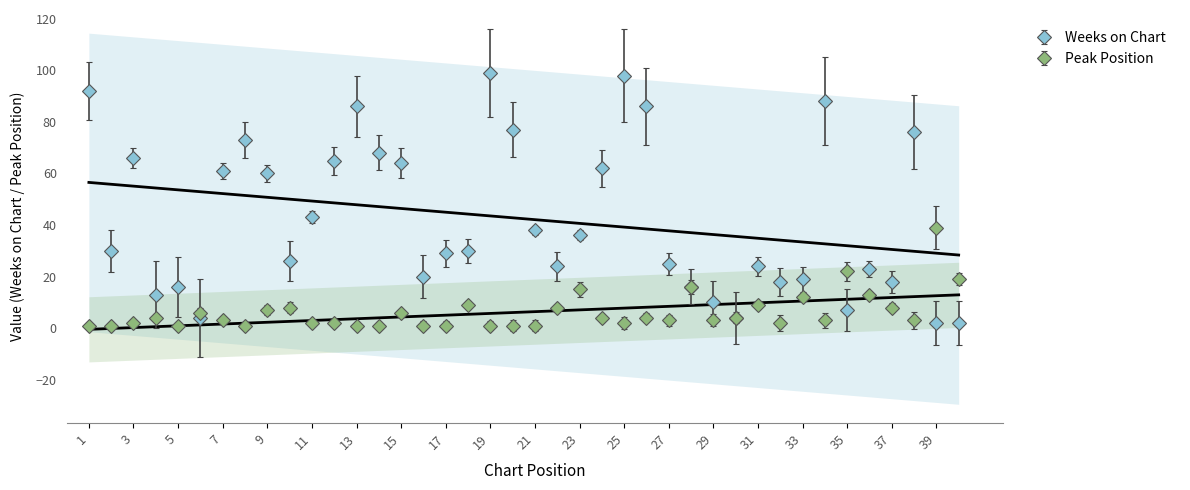

Reading left to right, what are all the values shown in this chart?

Weeks on Chart: 1=92	2=30	3=66	4=13	5=16	6=4	7=61	8=73	9=60	10=26	11=43	12=65	13=86	14=68	15=64	16=20	17=29	18=30	19=99	20=77	21=38	22=24	23=36	24=62	25=98	26=86	27=25	28=16	29=10	30=4	31=24	32=18	33=19	34=88	35=7	36=23	37=18	38=76	39=2	40=2
Peak Position: 1=1	2=1	3=2	4=4	5=1	6=6	7=3	8=1	9=7	10=8	11=2	12=2	13=1	14=1	15=6	16=1	17=1	18=9	19=1	20=1	21=1	22=8	23=15	24=4	25=2	26=4	27=3	28=16	29=3	30=4	31=9	32=2	33=12	34=3	35=22	36=13	37=8	38=3	39=39	40=19